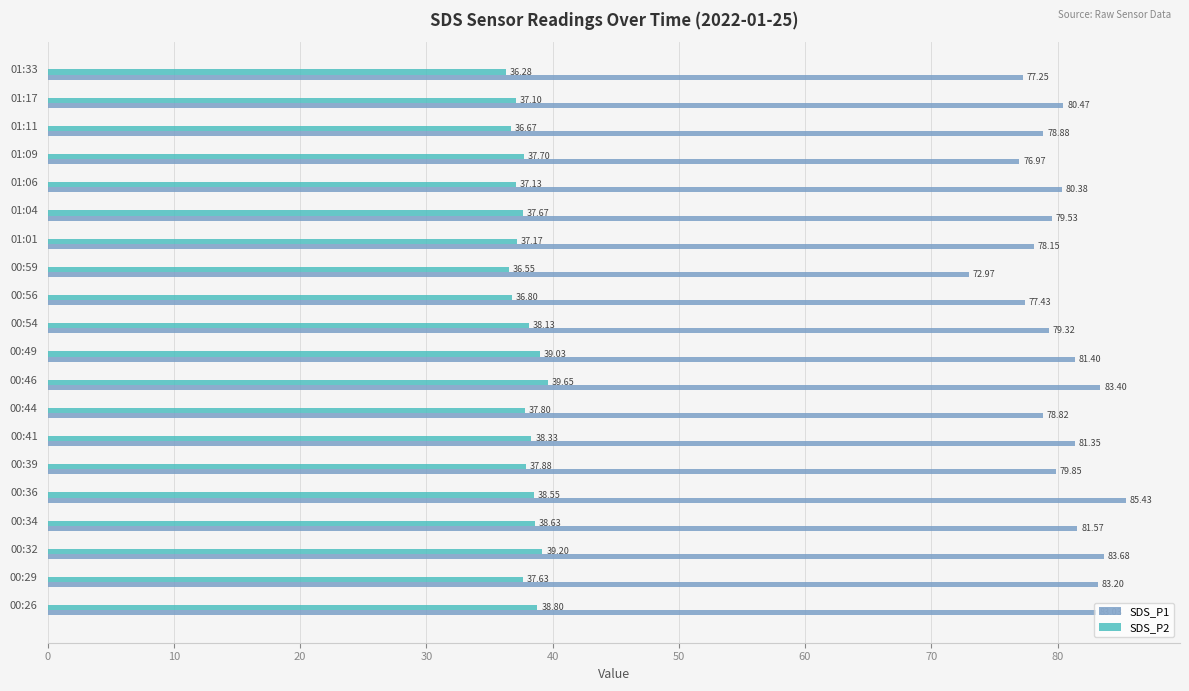

At which category does the chart reach its minimum across all series?

01:33